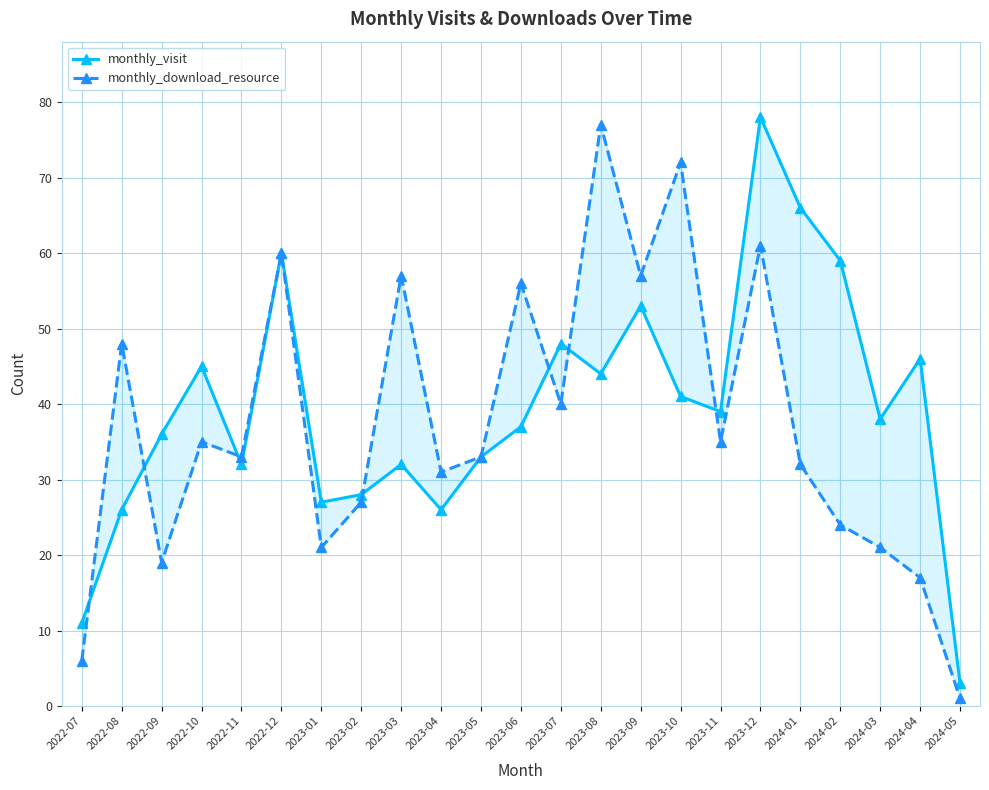

Between 2022-08 and 2023-01, which series saw the biggest shift?

monthly_download_resource